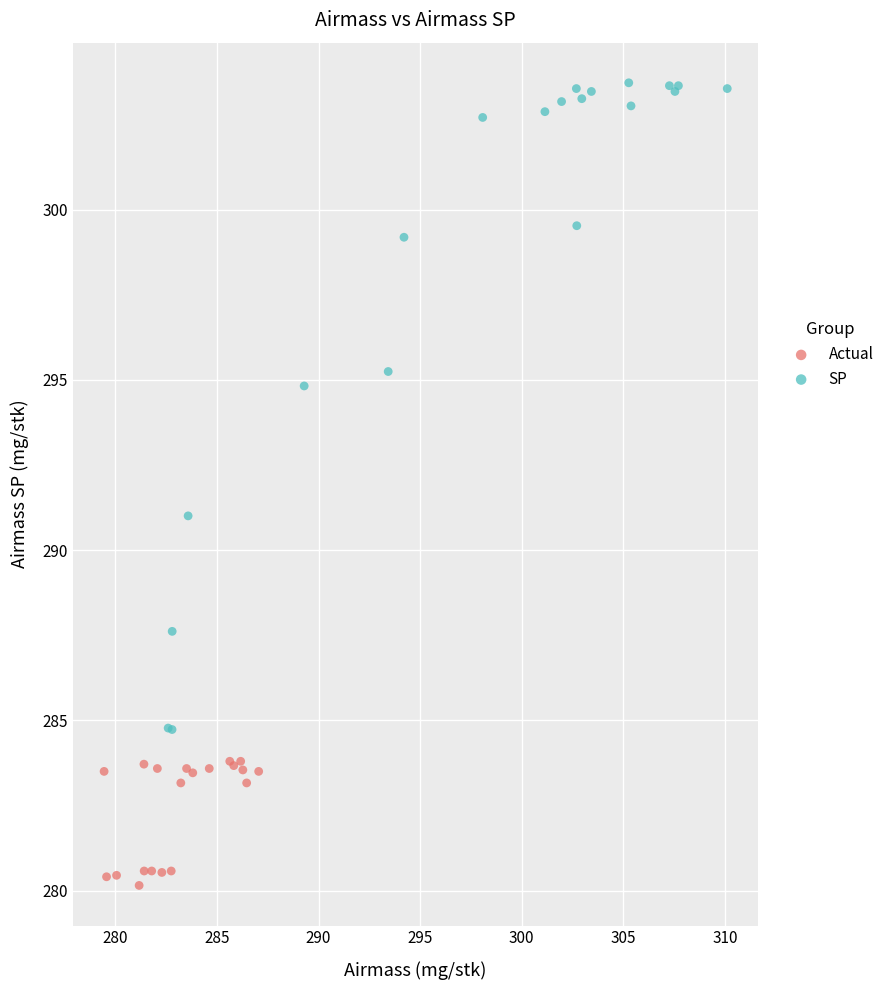

Which series reaches the minimum Y coordinate?

Actual